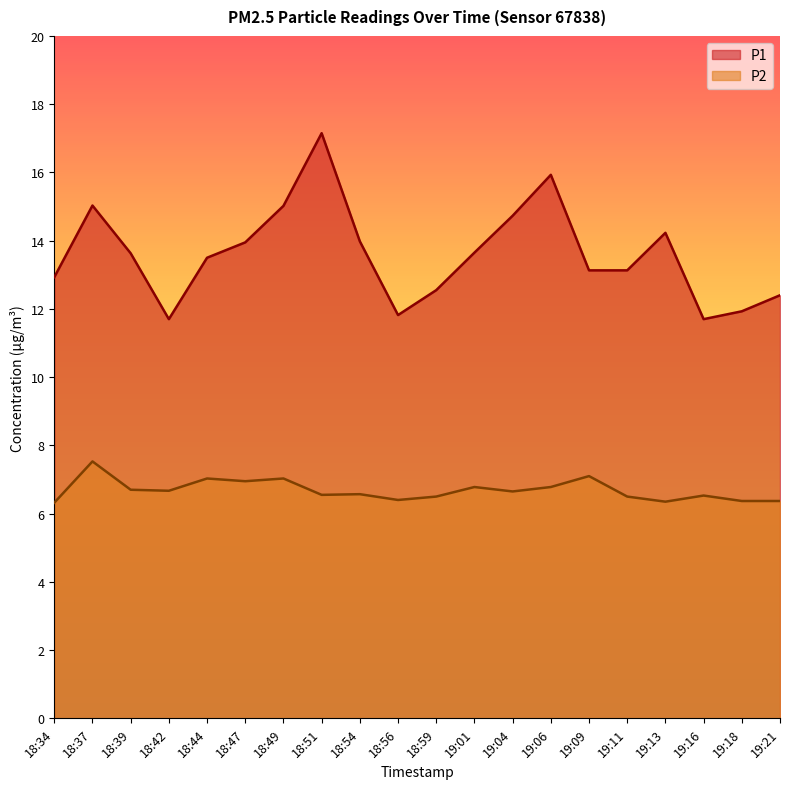

What is the label of the 1st point from the right?

19:21